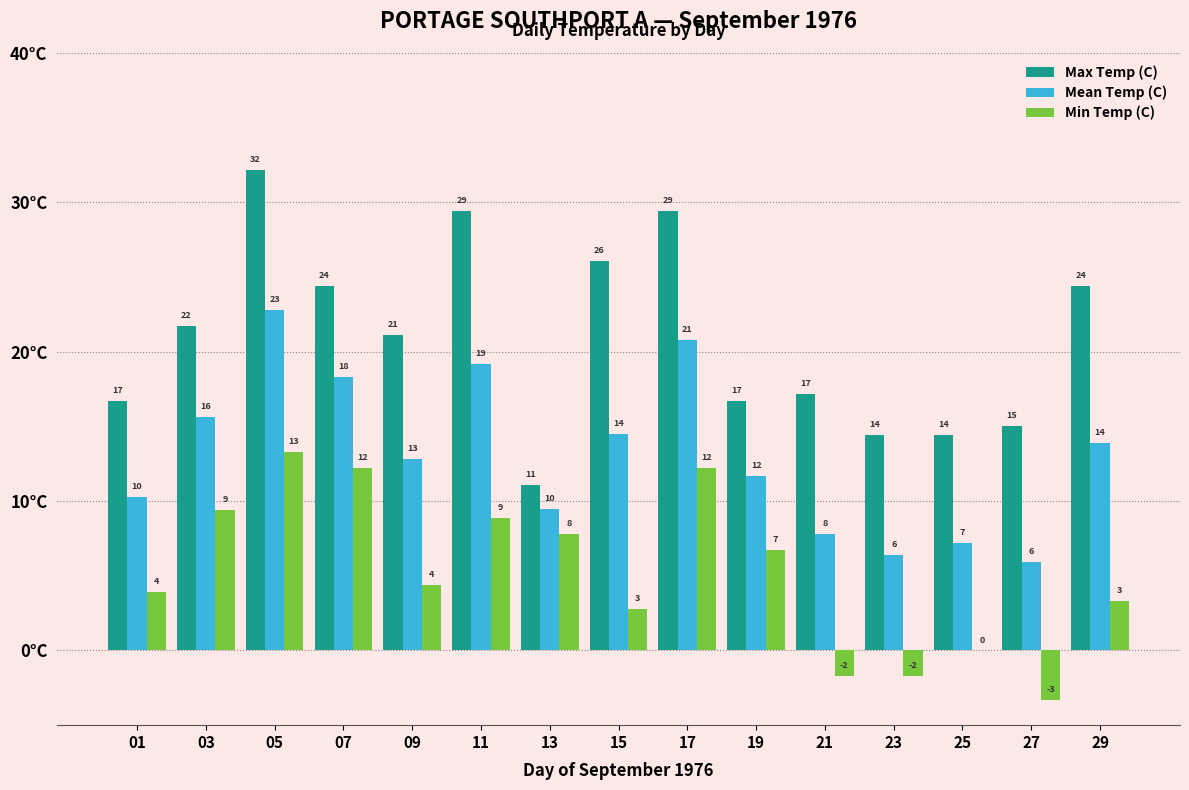

What is the value of the Max Temp (C) bar at the 12th from the left?

14.4